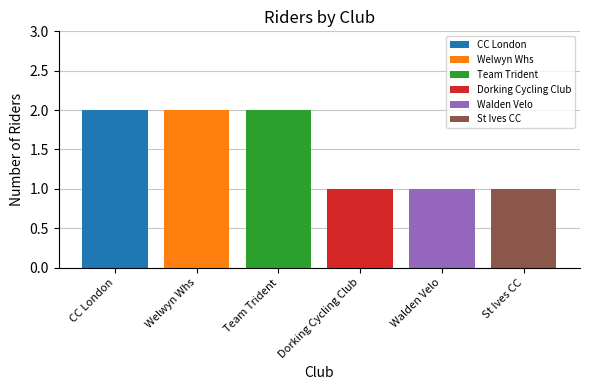

Which series has the largest range (max minus min)?

CC London